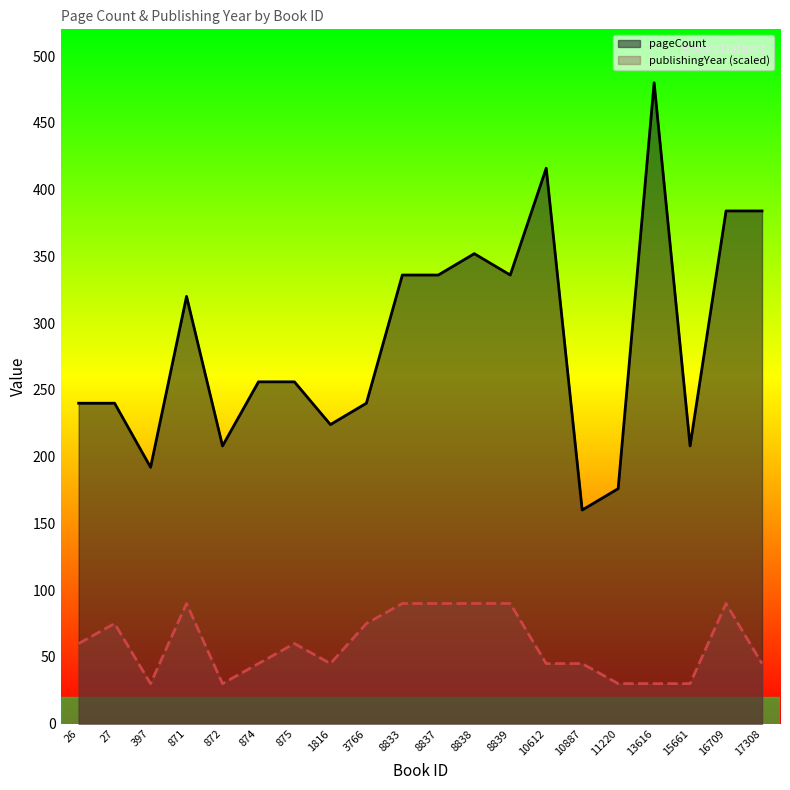

Reading left to right, extract all data points from this chart.

pageCount: 26=240	27=240	397=192	871=320	872=208	874=256	875=256	1816=224	3766=240	8833=336	8837=336	8838=352	8839=336	10612=416	10887=160	11220=176	13616=480	15661=208	16709=384	17308=384
publishingYear (scaled): 26=60	27=75	397=30	871=90	872=30	874=45	875=60	1816=45	3766=75	8833=90	8837=90	8838=90	8839=90	10612=45	10887=45	11220=30	13616=30	15661=30	16709=90	17308=45